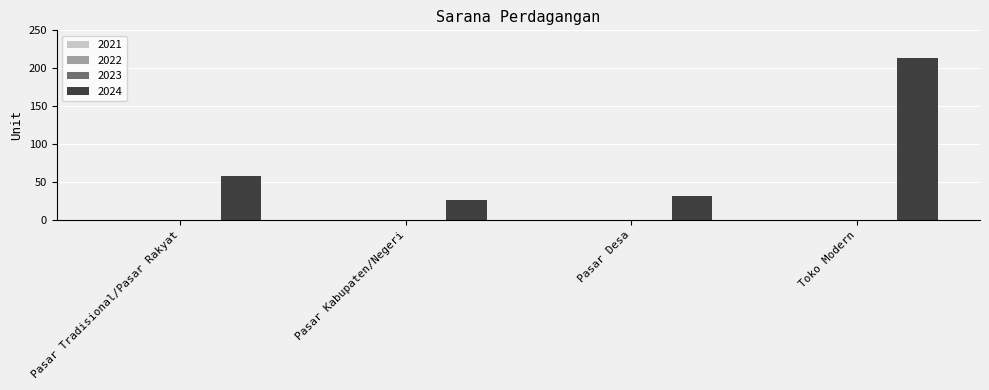

What is the value of the 2nd bar from the left?

27